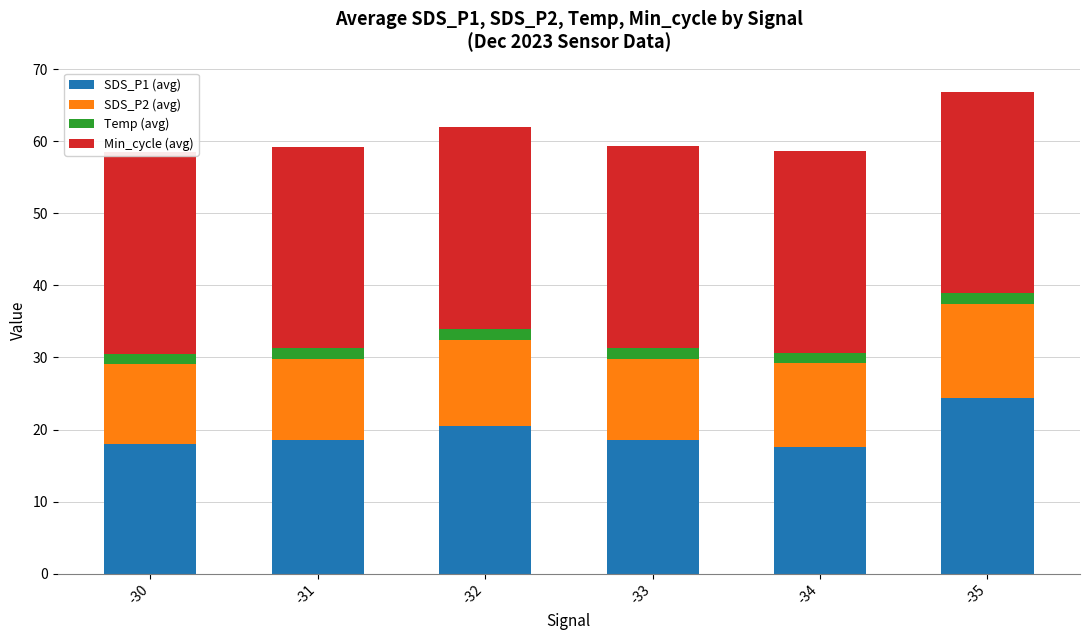

List the series in order of their peak value, lowest first.

Temp (avg), SDS_P2 (avg), SDS_P1 (avg), Min_cycle (avg)